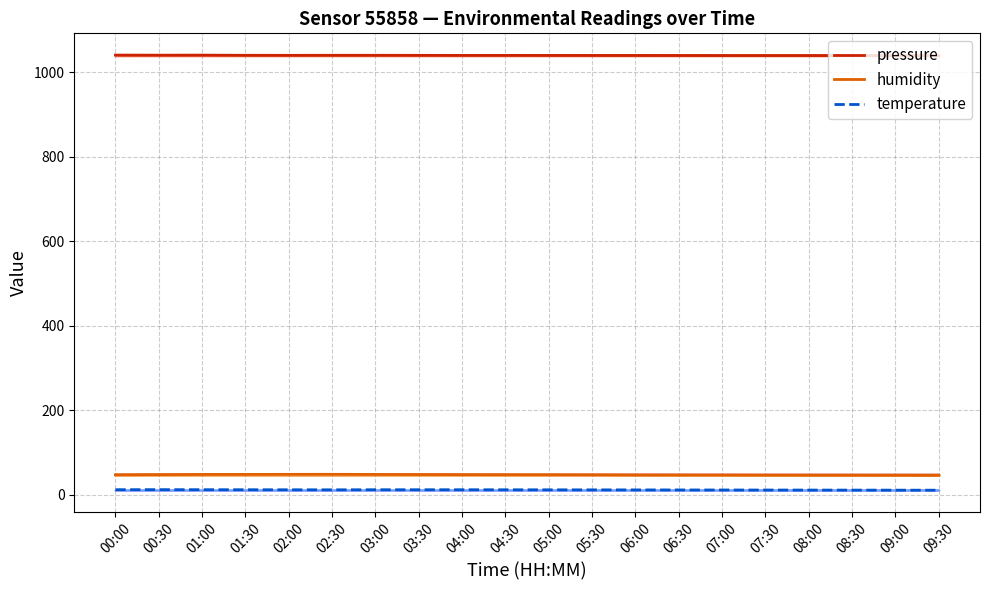

Where is temperature nearest to the value 11?

06:30